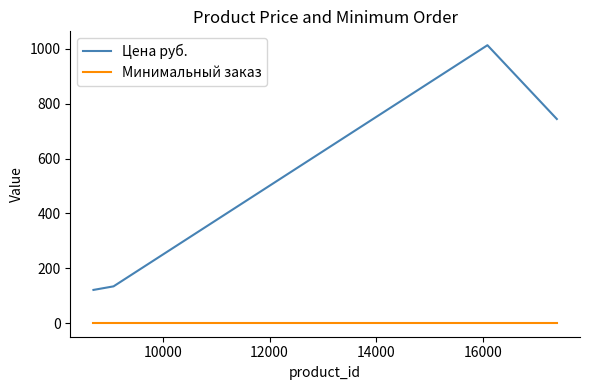

True or false: Минимальный заказ and Цена руб. intersect in this chart.

False